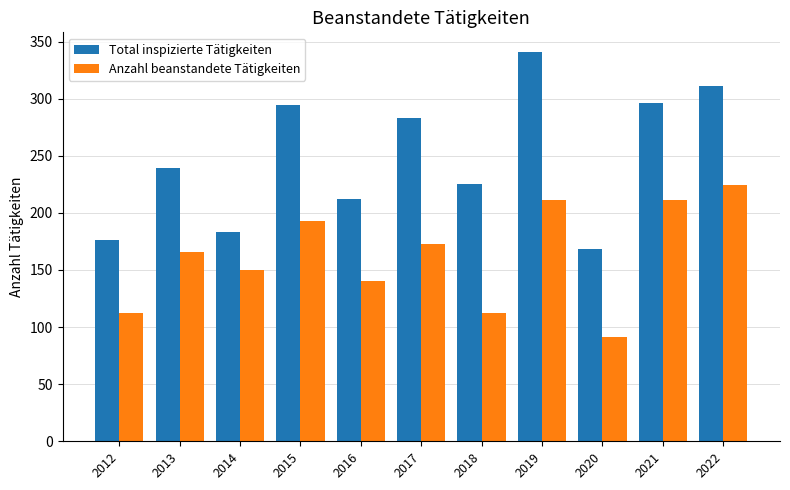

Which series changed the most between 2015 and 2022?

Anzahl beanstandete Tätigkeiten